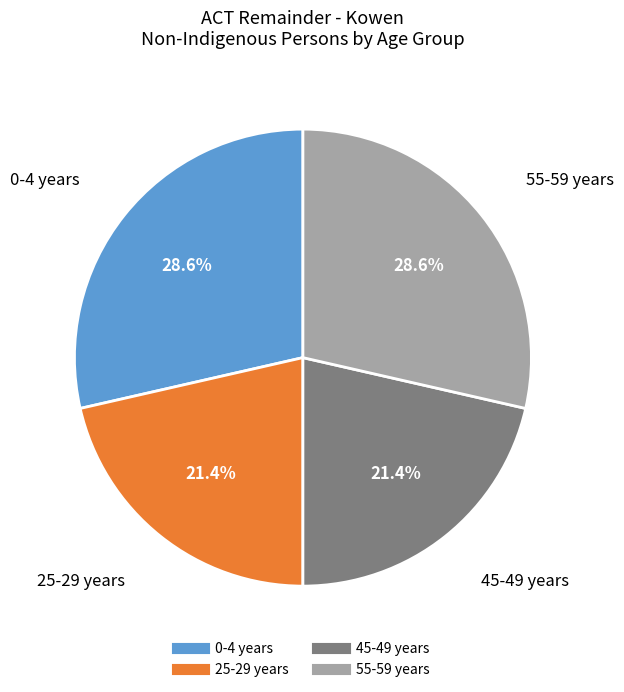

Does any single category account for the majority?

No